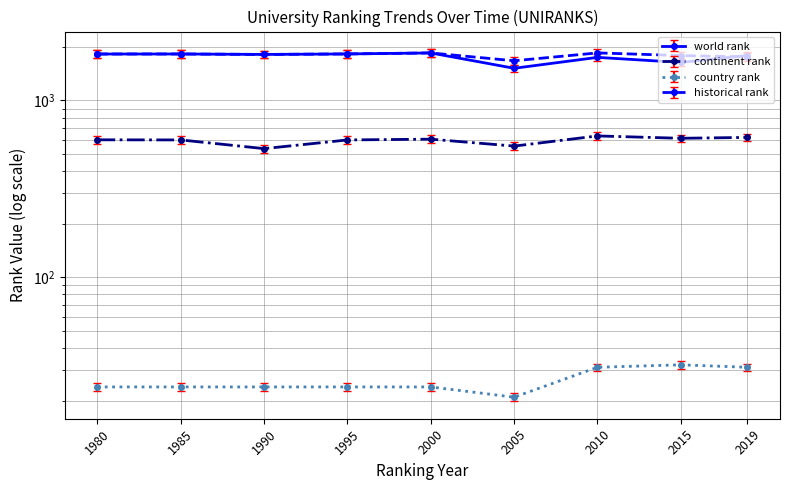

At which category is the sum across all series the highest?

2000